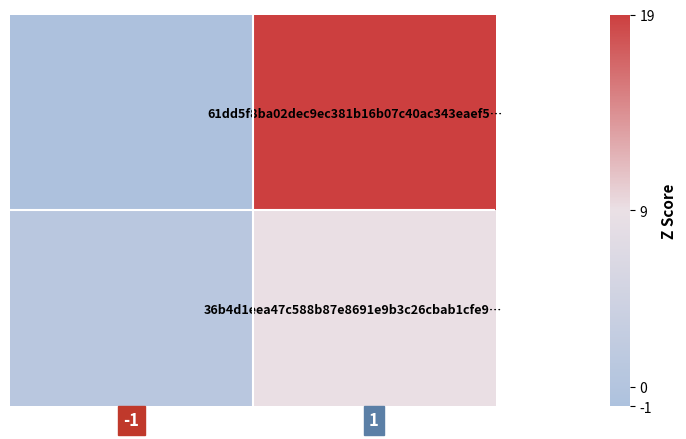

At 1, list the series in order from largest to smallest.

61dd5f8ba02dec9ec381b16b07c40ac343eaef5…, 36b4d1eea47c588b87e8691e9b3c26cbab1cfe9…